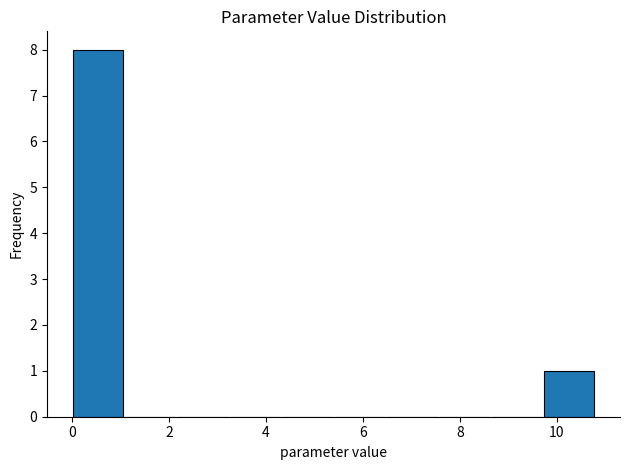

Reading left to right, list every bar in this chart as the range it spans on the x-axis followed by its height. Neither the bar edges nor the heights are printed on the chart, so give them approximately, as read against the axes.

0.0 to 1.0: 8
1.0 to 2.2: 0
2.2 to 3.2: 0
3.2 to 4.4: 0
4.4 to 5.4: 0
5.4 to 6.4: 0
6.4 to 7.6: 0
7.6 to 8.6: 0
8.6 to 9.8: 0
9.8 to 10.8: 1